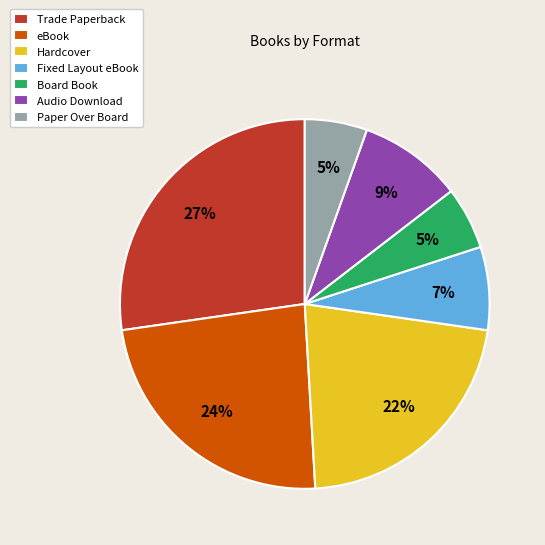

What is the largest slice in the pie chart?

Trade Paperback